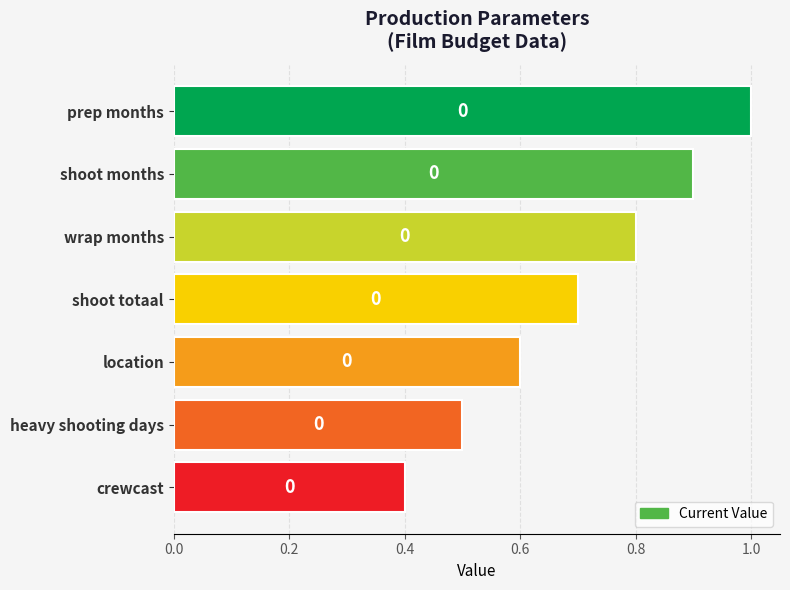

How many bars are there in total?

7